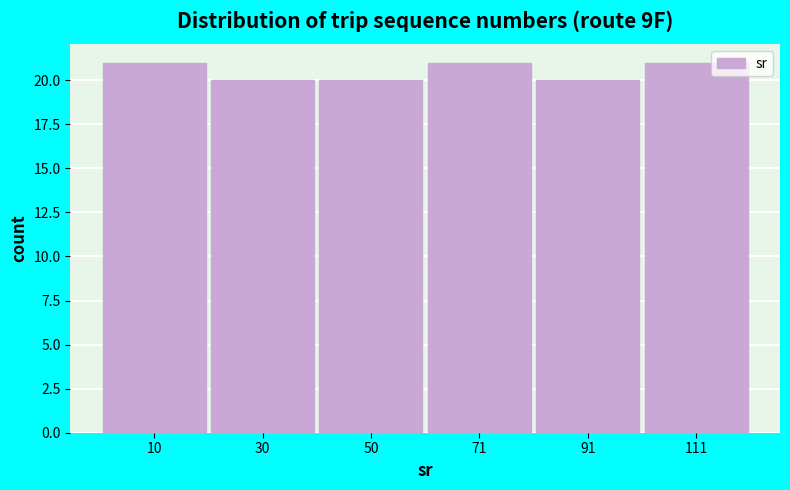

Reading left to right, list every bar in this chart as the range it spans on the x-axis followed by its height. Neither the bar edges nor the heights are printed on the chart, so give them approximately, as read against the axes.

0 to 20: 21
20 to 40: 20
40 to 60: 20
60 to 80: 21
80 to 100: 20
100 to 120: 21